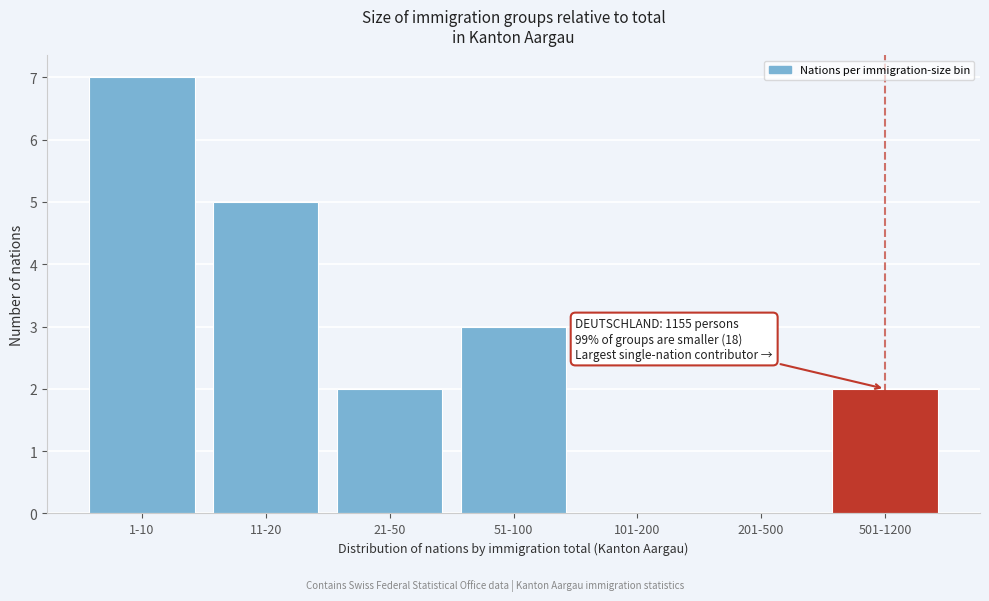

Reading left to right, extract all data points from this chart.

1-10=7	11-20=5	21-50=2	51-100=3	101-200=0	201-500=0	501-1200=2